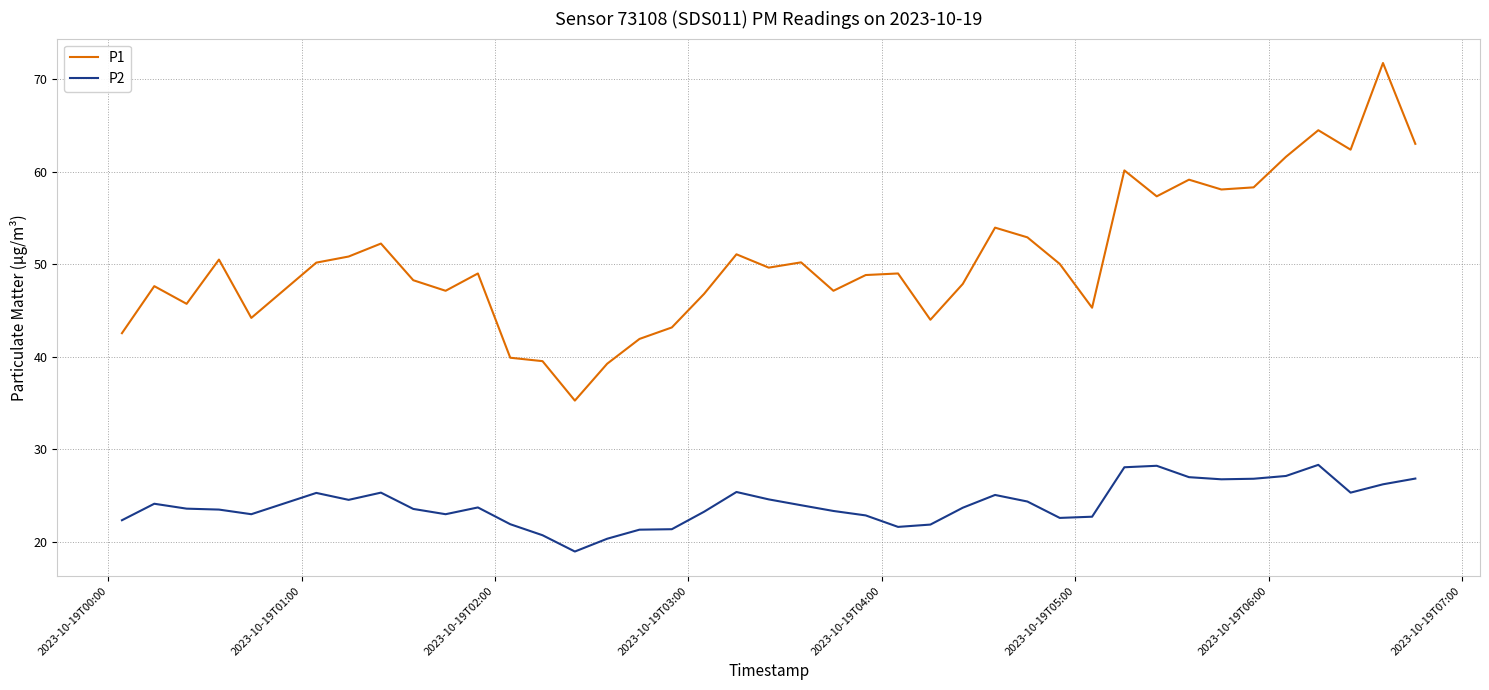

True or false: P2 and P1 intersect in this chart.

False